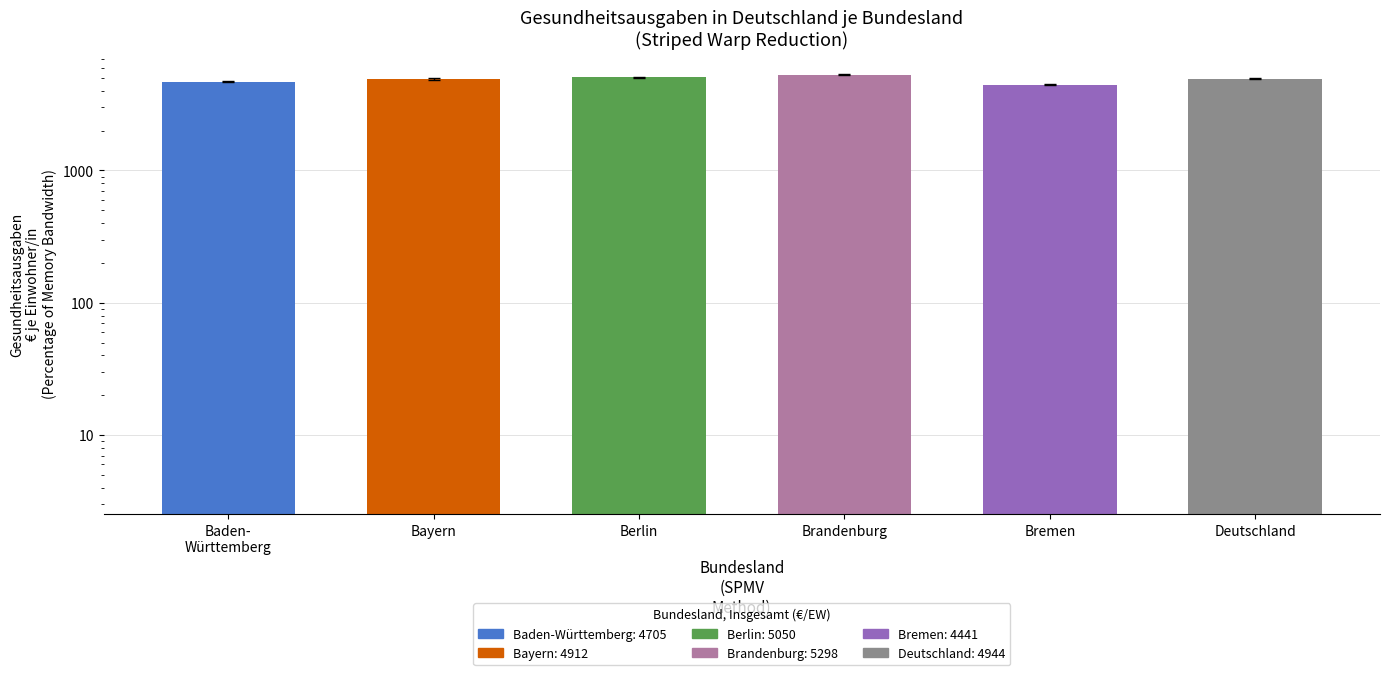

What is the difference between the values at Brandenburg and Bremen?

857